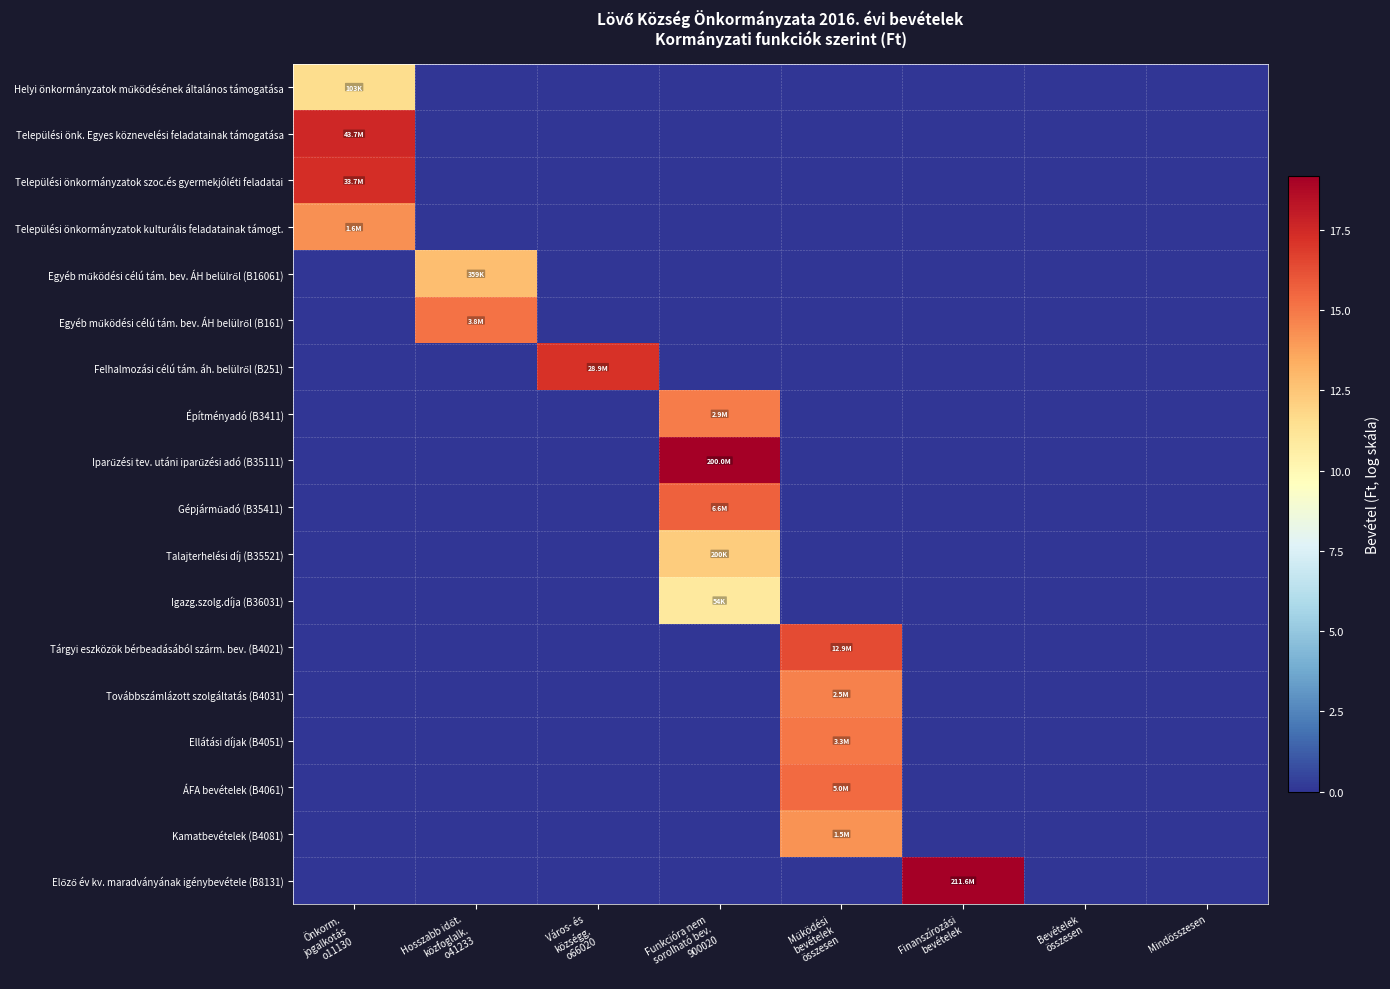

At how many categories does at least one series exceed 16?

5